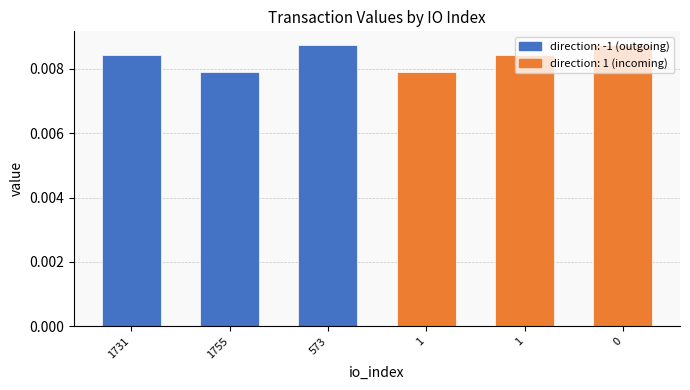

Is it true that the value at 573 is 0.0?

False